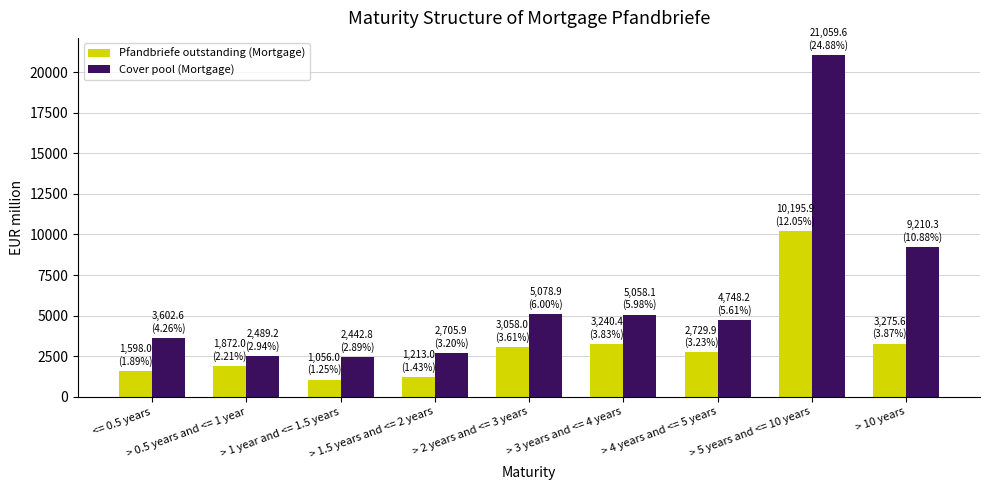

Which series has the widest spread of values?

Cover pool (Mortgage)